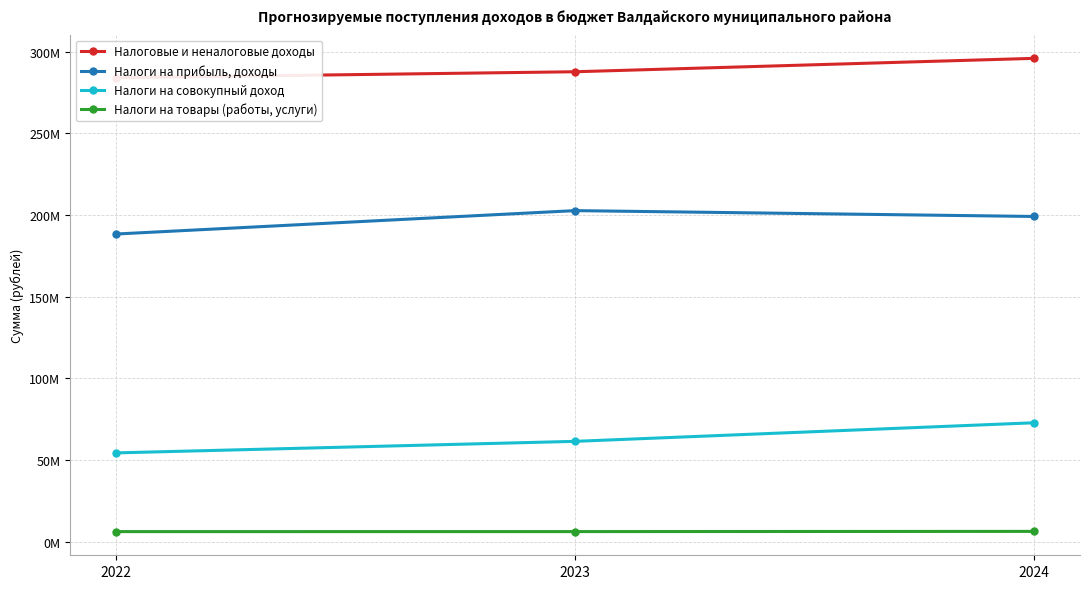

At which label is Налоги на прибыль, доходы closest to 195558800?

2024